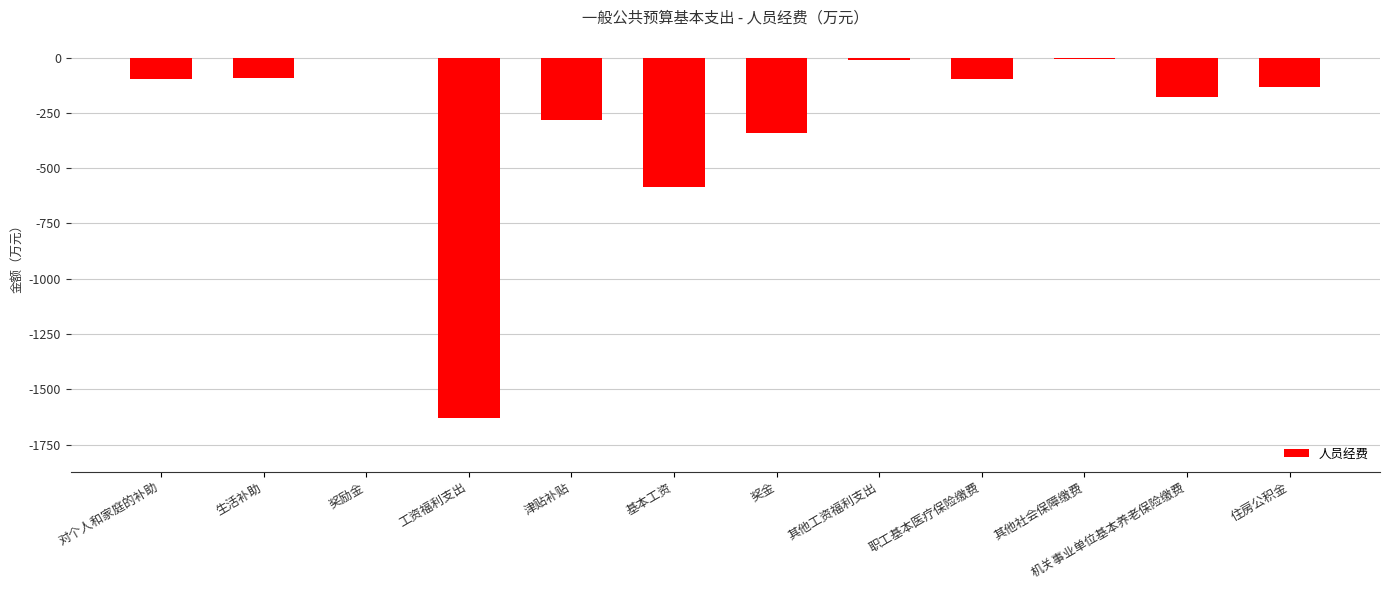

What is the change in value from 津贴补贴 to 基本工资?

-304.1